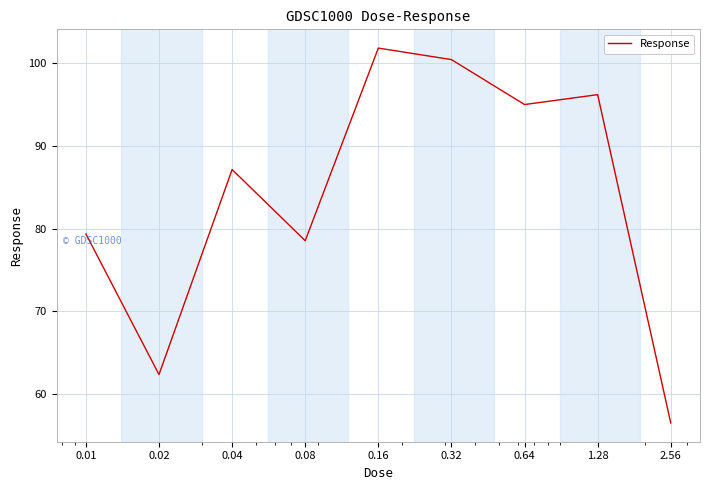

What is the difference between the maximum and minimum values?

45.3